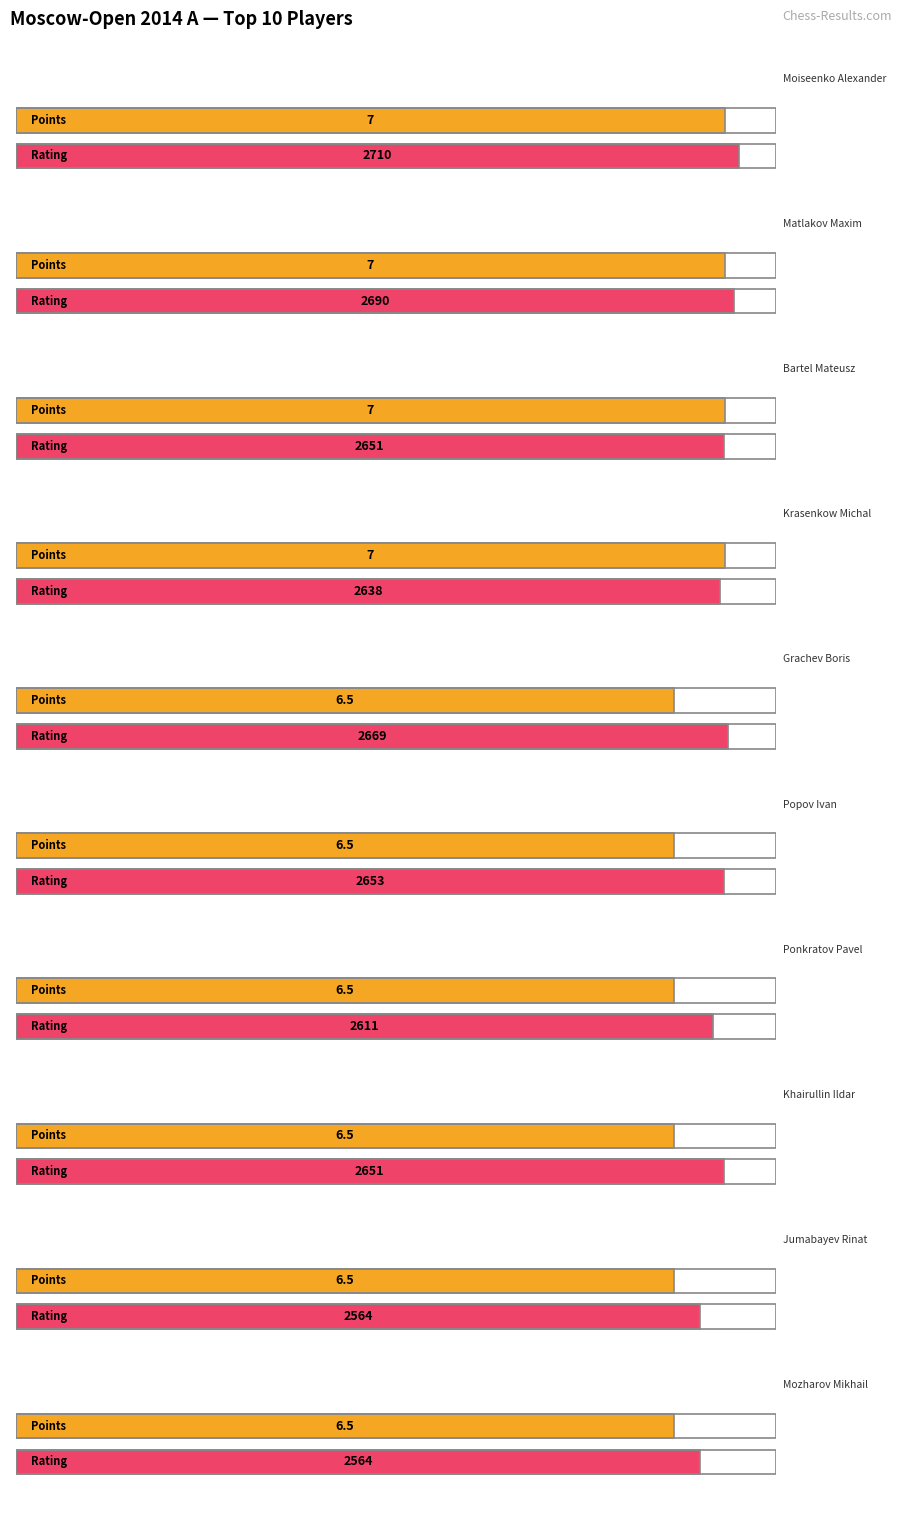

What is the label of the 9th bar from the left?

Jumabayev Rinat